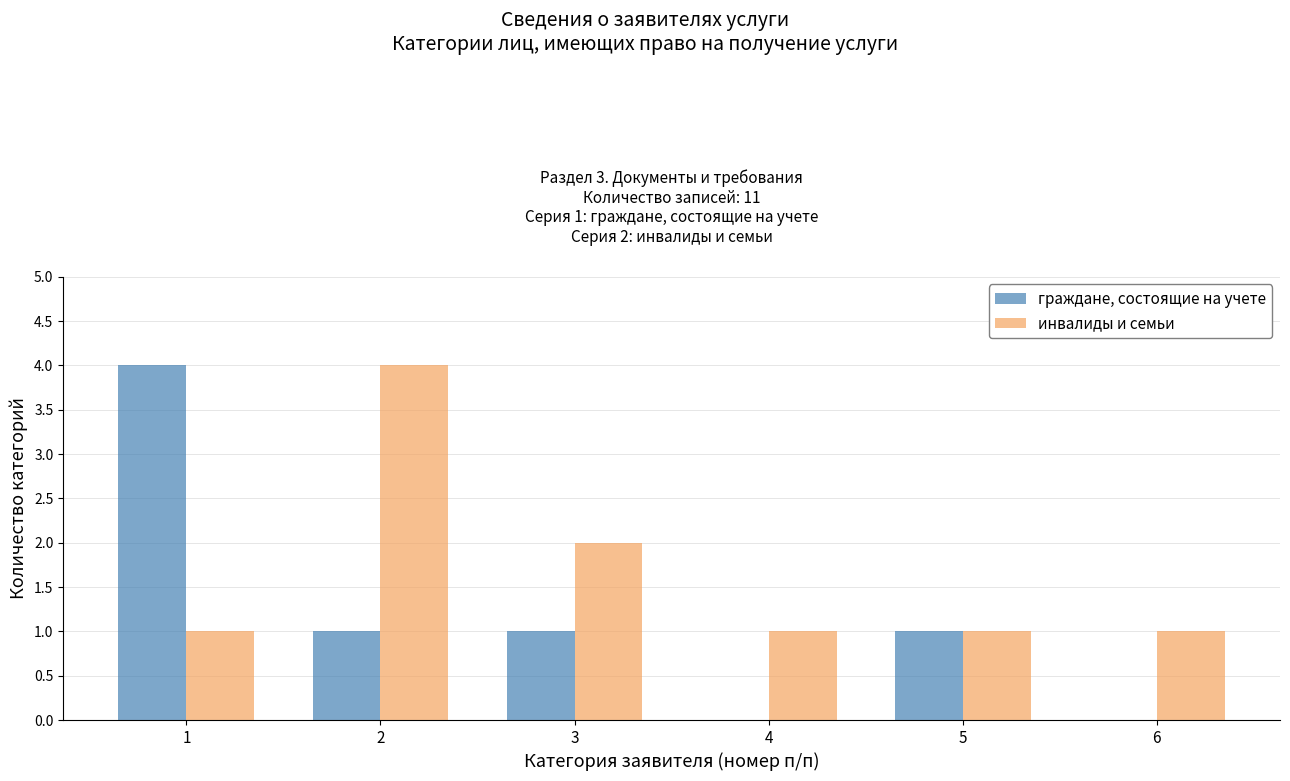

What is the highest value of the инвалиды и семьи series?

4